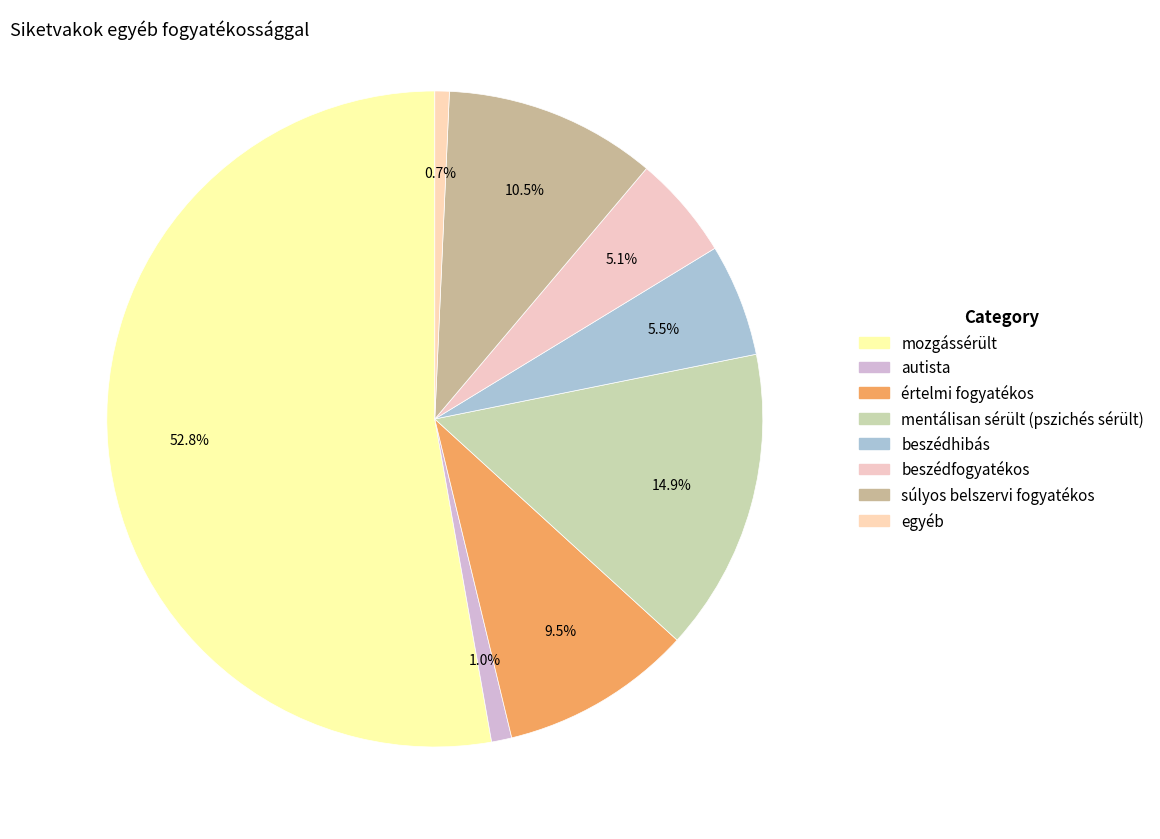

What portion of the pie excludes értelmi fogyatékos?

90.5%